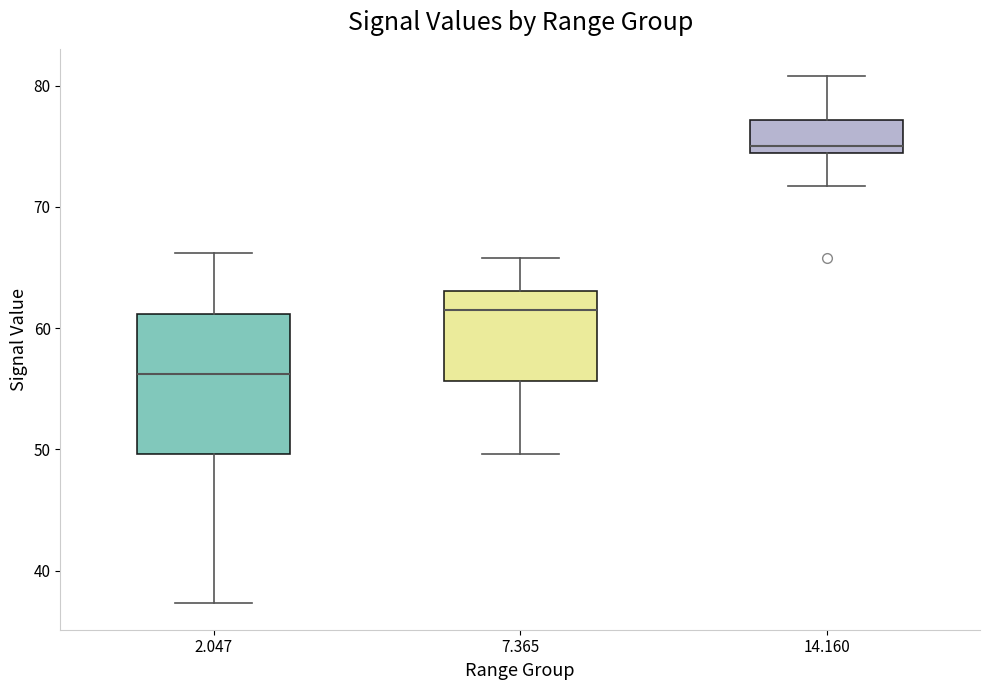

Where does the lower whisker of the box at x = 2.047 end on the y-axis? The values are not printed on the chart, so give them approximately, as read against the axis.

37